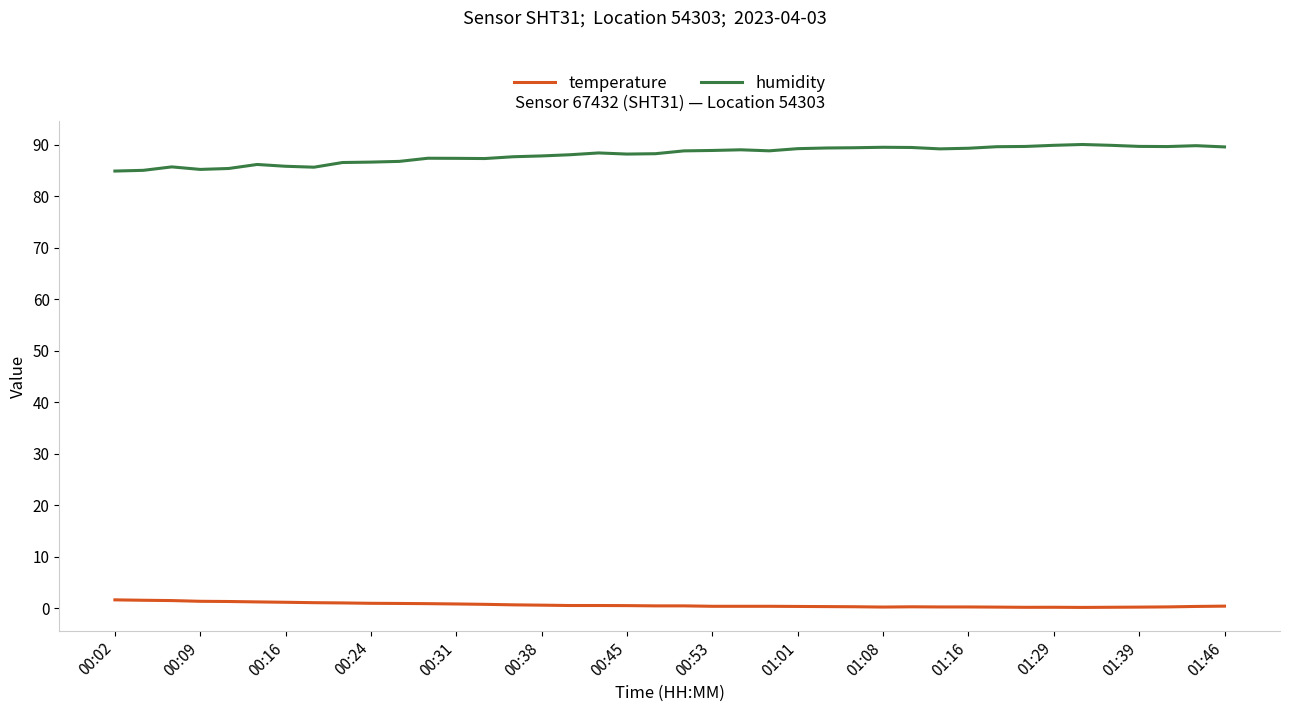

True or false: humidity has more than 1 points higher than both neighbors.

True